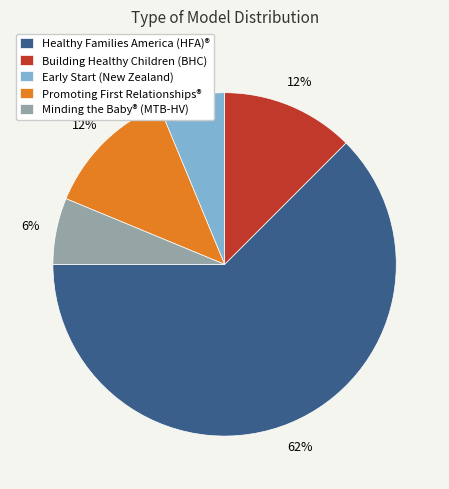

Which slice is the largest?

Healthy Families America (HFA)®